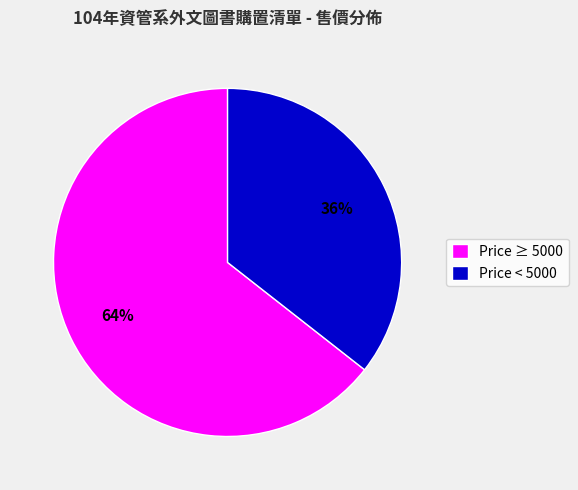

Does any single category account for the majority?

Yes